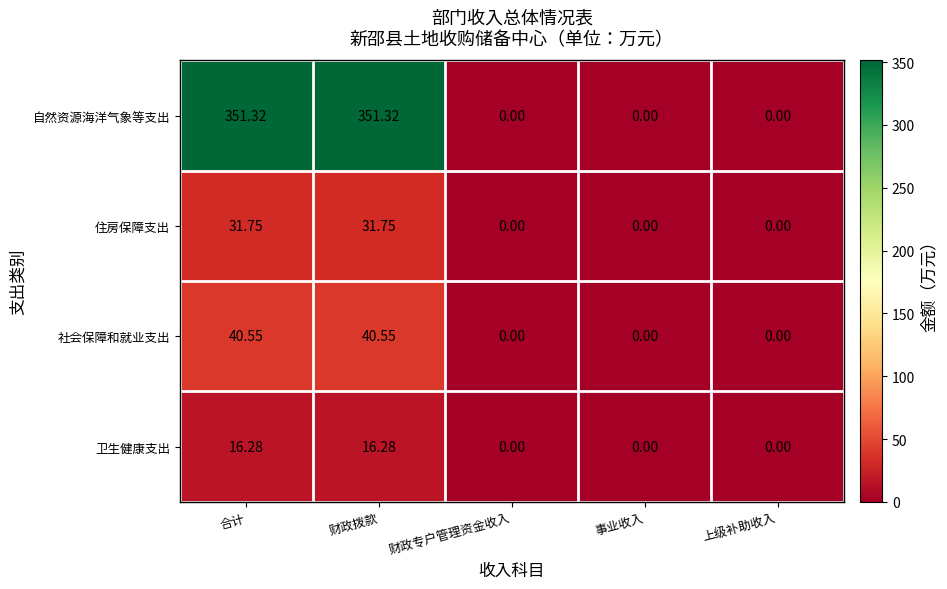

At 财政拨款, list the series in order from smallest to largest.

卫生健康支出, 住房保障支出, 社会保障和就业支出, 自然资源海洋气象等支出